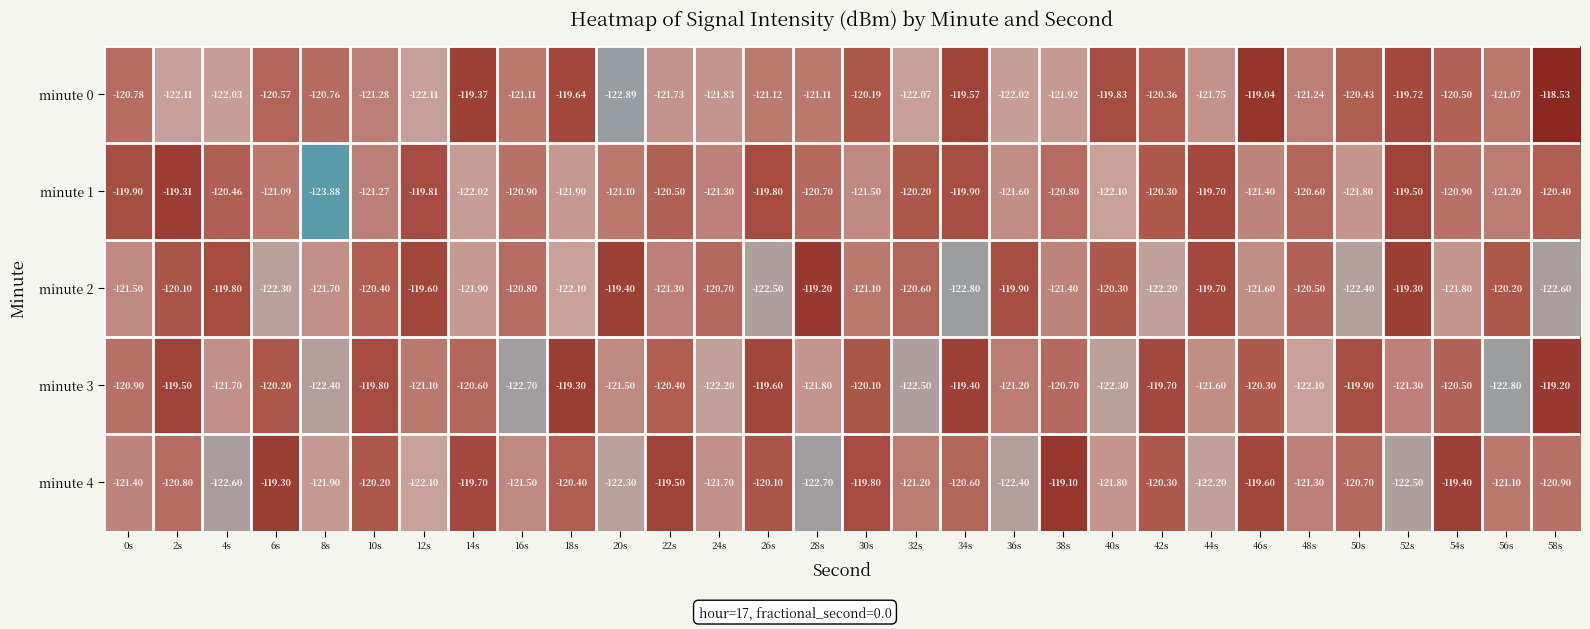

Is the value of minute 3 at 40s greater than the value of minute 2 at 26s?

Yes